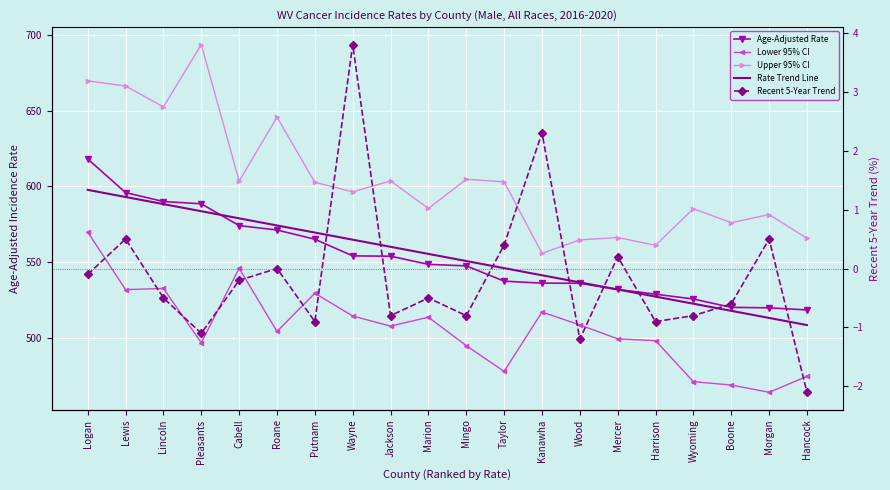

What is the sum of the Recent 5-Year Trend values at Boone and Pleasants?

-1.7